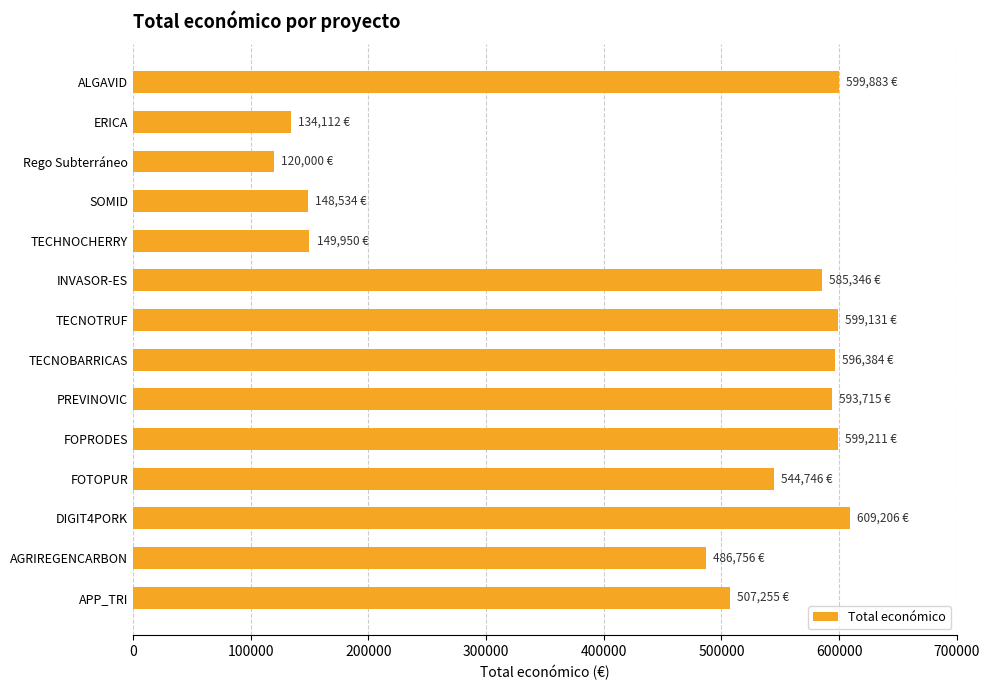

What is the label of the 8th bar from the top?

TECNOBARRICAS